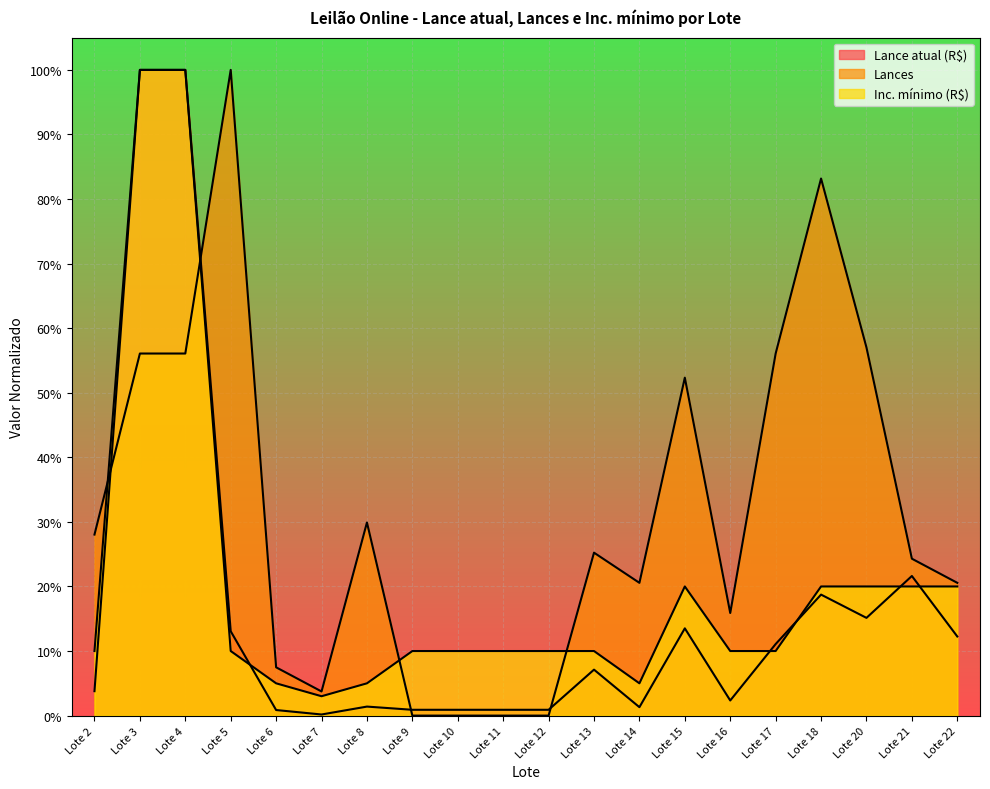

Reading right to left, extract all data points from this chart.

Lance atual (R$): Lote 22=0.1	Lote 21=0.2	Lote 20=0.2	Lote 18=0.2	Lote 17=0.1	Lote 16=0.0	Lote 15=0.1	Lote 14=0.0	Lote 13=0.1	Lote 12=0.0	Lote 11=0.0	Lote 10=0.0	Lote 9=0.0	Lote 8=0.0	Lote 7=0.0	Lote 6=0.0	Lote 5=0.1	Lote 4=1.0	Lote 3=1.0	Lote 2=0.0
Lances: Lote 22=0.2	Lote 21=0.2	Lote 20=0.6	Lote 18=0.8	Lote 17=0.6	Lote 16=0.2	Lote 15=0.5	Lote 14=0.2	Lote 13=0.3	Lote 12=0.0	Lote 11=0.0	Lote 10=0.0	Lote 9=0.0	Lote 8=0.3	Lote 7=0.0	Lote 6=0.1	Lote 5=1.0	Lote 4=0.6	Lote 3=0.6	Lote 2=0.3
Inc. mínimo (R$): Lote 22=0.2	Lote 21=0.2	Lote 20=0.2	Lote 18=0.2	Lote 17=0.1	Lote 16=0.1	Lote 15=0.2	Lote 14=0.1	Lote 13=0.1	Lote 12=0.1	Lote 11=0.1	Lote 10=0.1	Lote 9=0.1	Lote 8=0.1	Lote 7=0.0	Lote 6=0.1	Lote 5=0.1	Lote 4=1.0	Lote 3=1.0	Lote 2=0.1